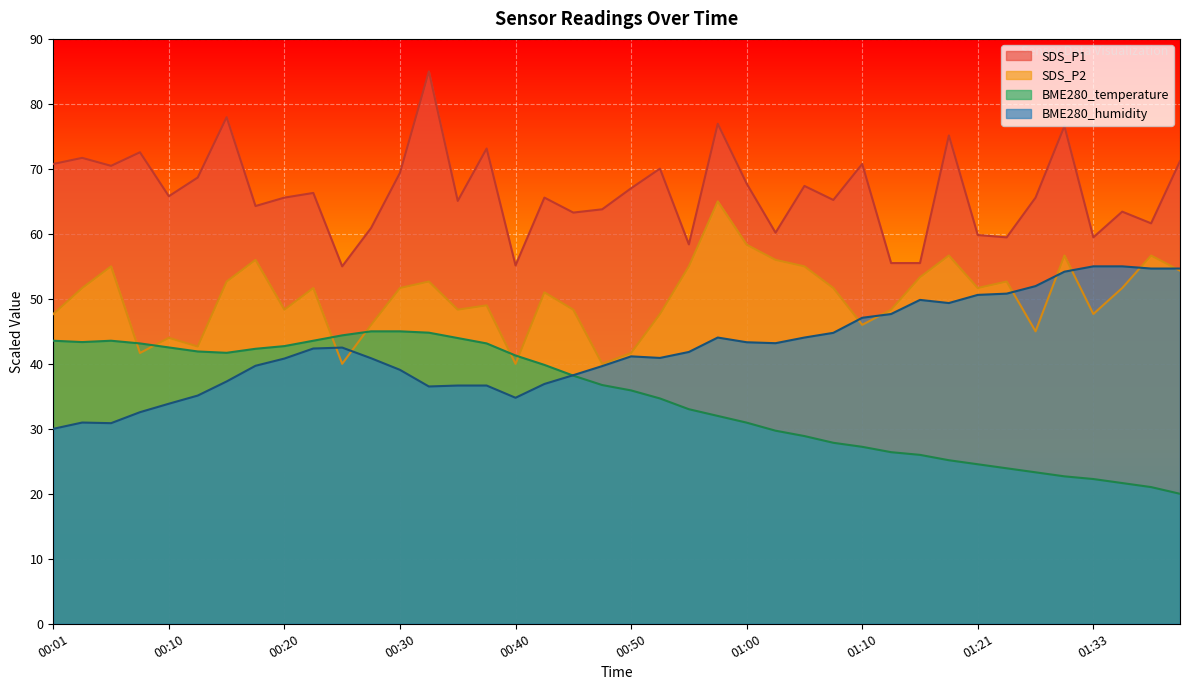

After their last crossing, which series has the higher values: SDS_P2 or BME280_temperature?

SDS_P2